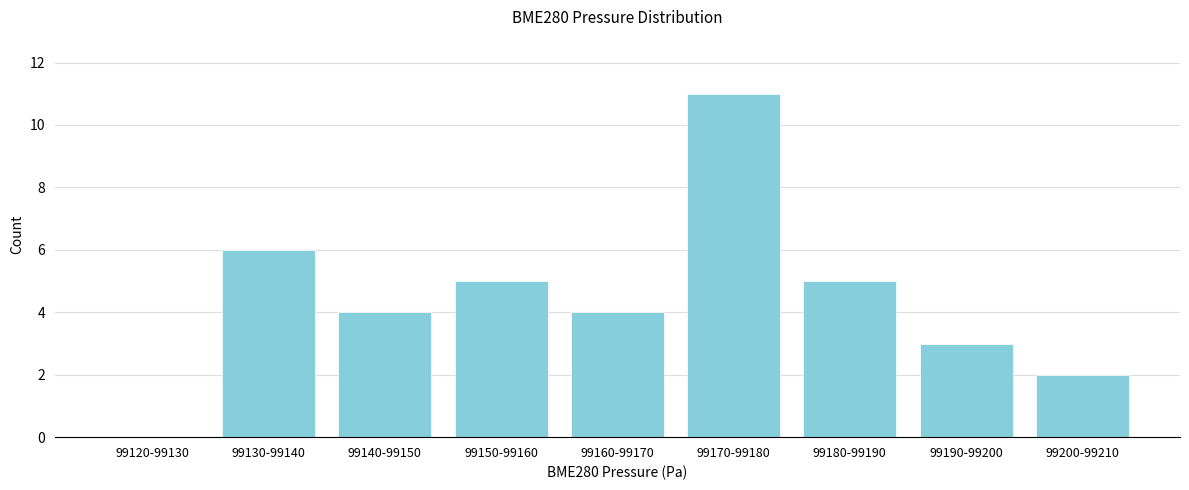

Reading left to right, transcribe all the data shown in this chart.

99120-99130=0	99130-99140=6	99140-99150=4	99150-99160=5	99160-99170=4	99170-99180=11	99180-99190=5	99190-99200=3	99200-99210=2